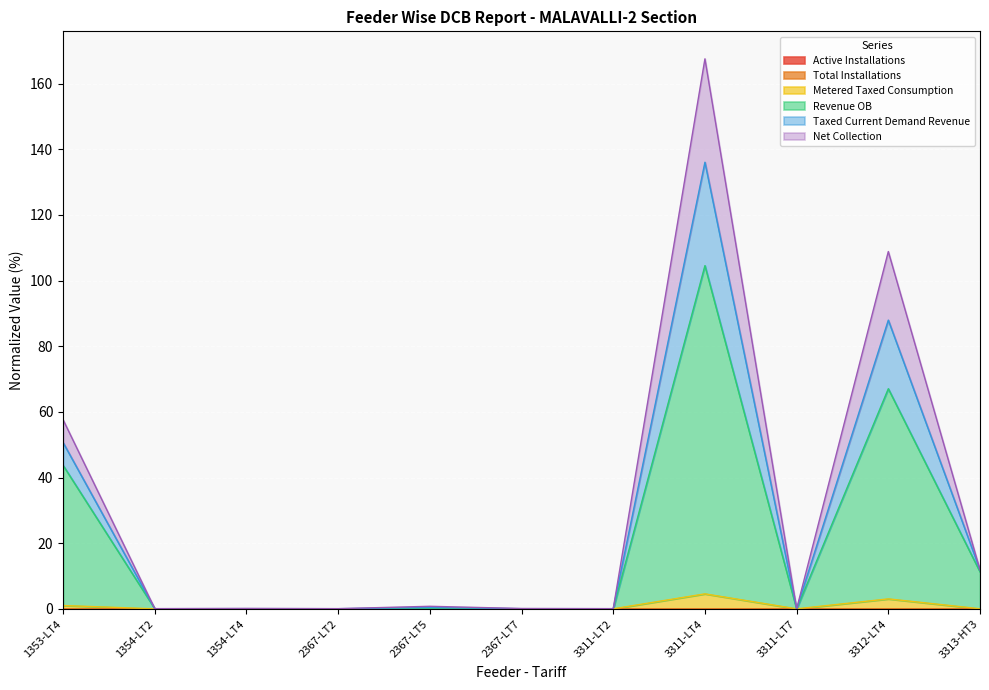

The Active Installations series shows 0.0 at 3311-LT4. True or false?

True